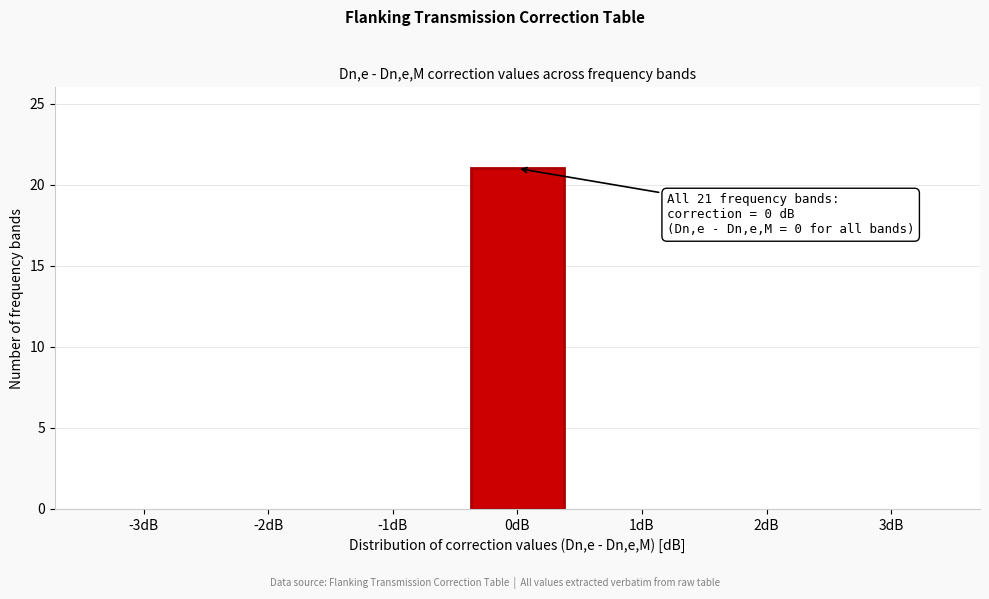

Reading left to right, extract all data points from this chart.

-3dB=0	-2dB=0	-1dB=0	0dB=21	1dB=0	2dB=0	3dB=0